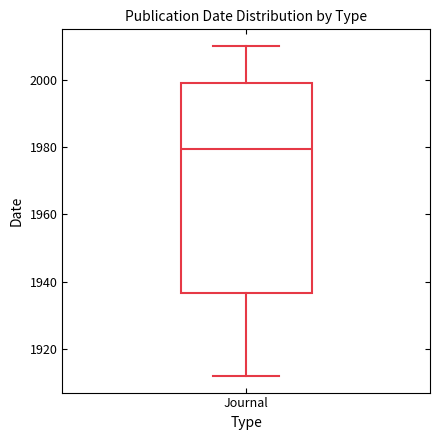

Transcribe this box plot: give where the median line is, the range the box spans, and where the two whiskers end, as read against the y-axis. The values are not printed on the chart, so give them approximately, as read against the axis.

median 1980, box 1936 to 2000, whiskers 1912 to 2010